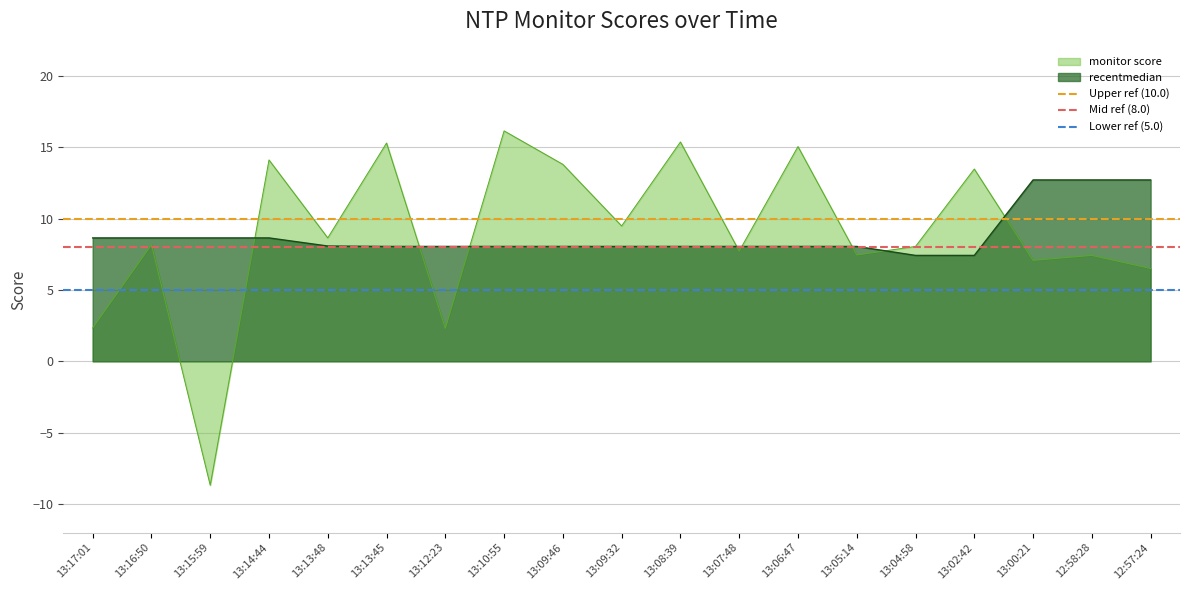

Is the value of Lower ref (5.0) at 13:17:01 greater than the value of Upper ref (10.0) at 13:17:01?

No